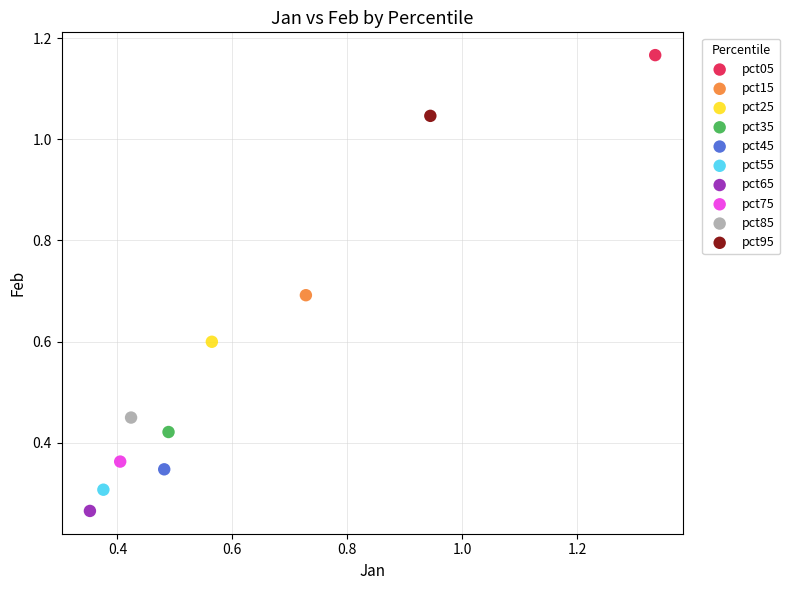

What are all the series names shown in the legend?

pct05, pct15, pct25, pct35, pct45, pct55, pct65, pct75, pct85, pct95